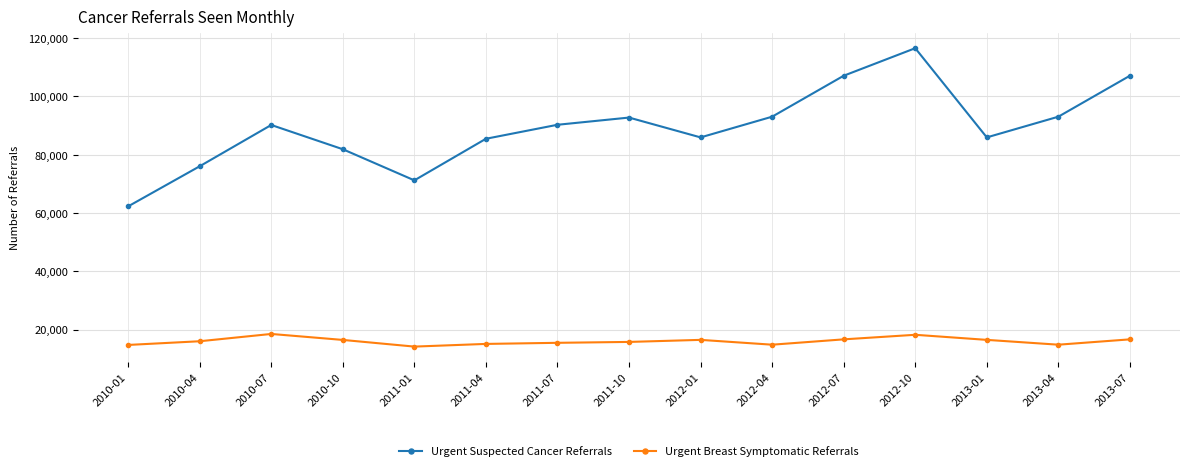

Which category has the highest value across all series?

2012-10